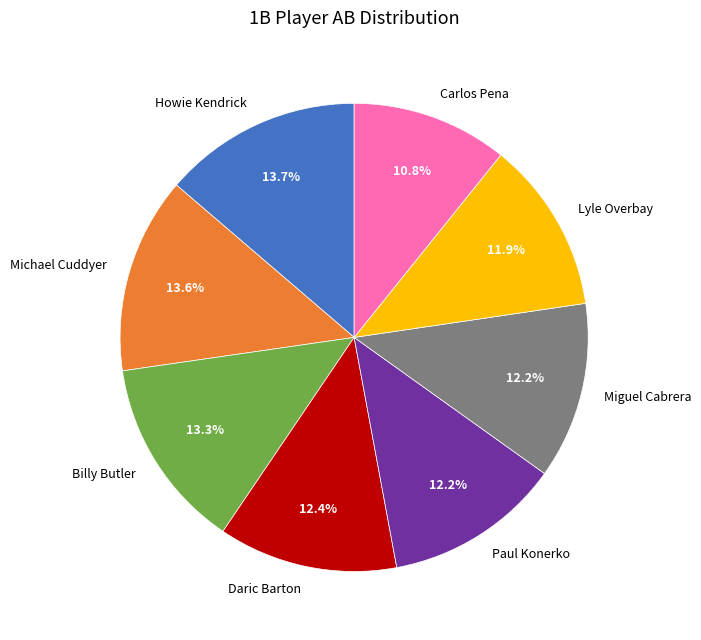

Is the sum of Howie Kendrick and Daric Barton greater than half?

No